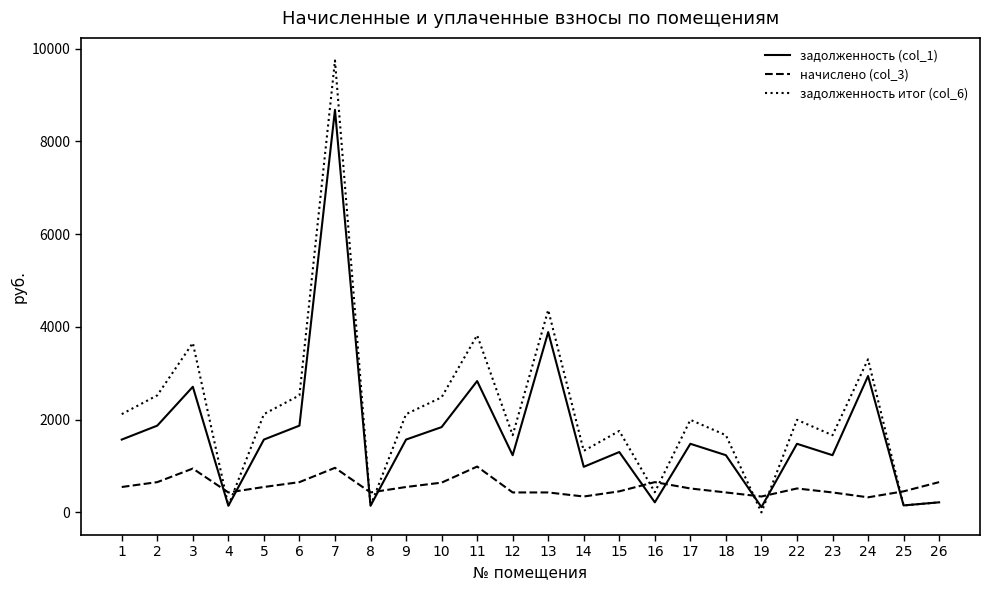

What is the spread (max minus min) of values at 11?

2832.6